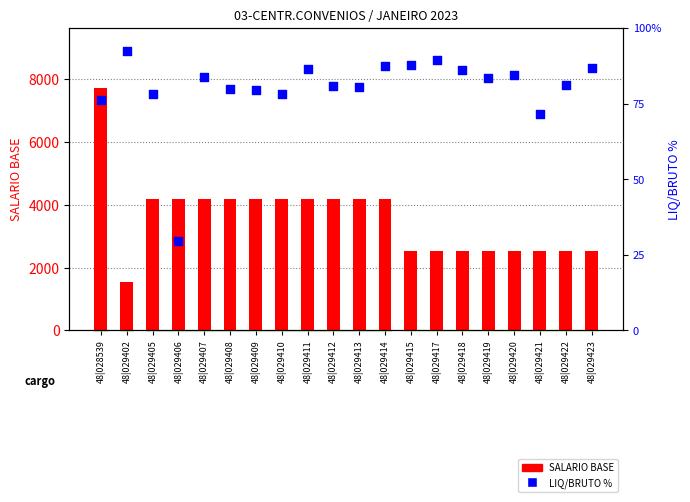

Which series has the largest Y range (max minus min)?

SALARIO BASE